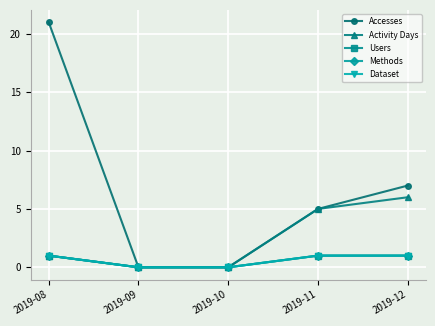

The Dataset series shows 1 at 2019-08. True or false?

True